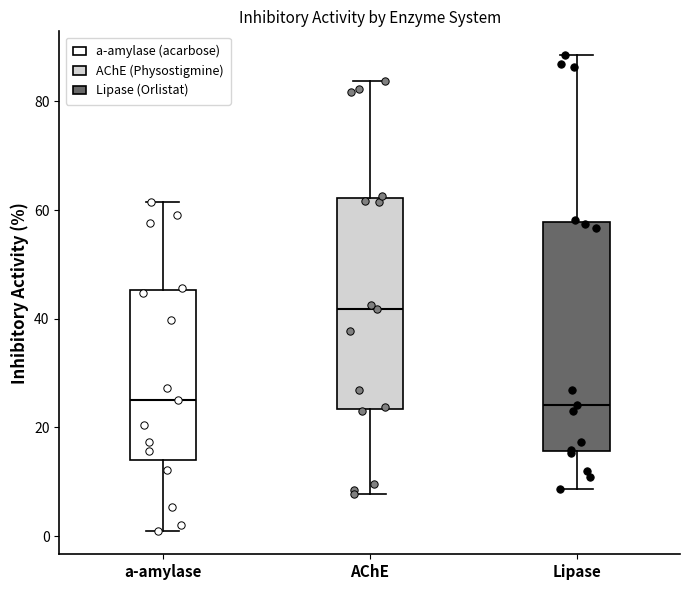

Reading left to right, transcribe this box plot: for each box, give where its median line is, the range the box spans, and where its two whiskers end, as read against the y-axis. The values are not printed on the chart, so give them approximately, as read against the axis.

a-amylase: median 26, box 14 to 46, whiskers 2 to 62
AChE: median 42, box 24 to 62, whiskers 8 to 84
Lipase: median 24, box 16 to 58, whiskers 8 to 88